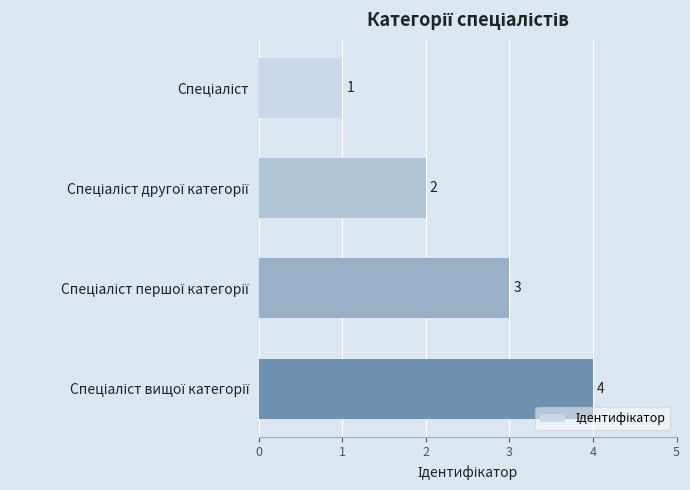

Count the values in the range 2 to 4.

3